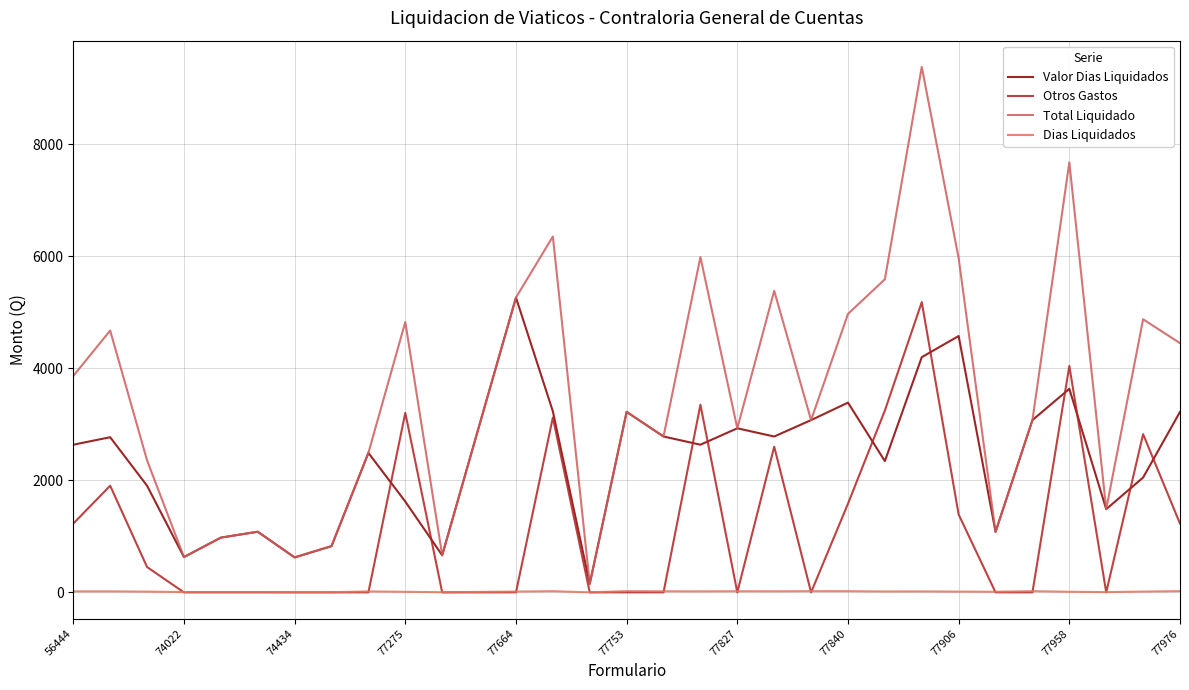

What is the sum of all Dias Liquidados values?

413.5